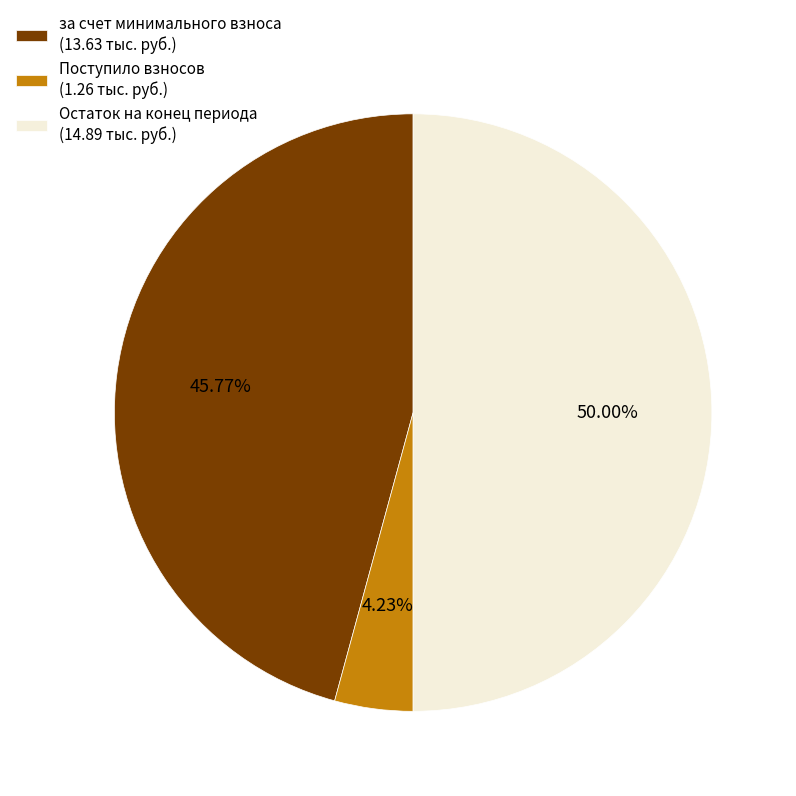

Which slice is the smallest?

Поступило взносов (1.26 тыс. руб.)